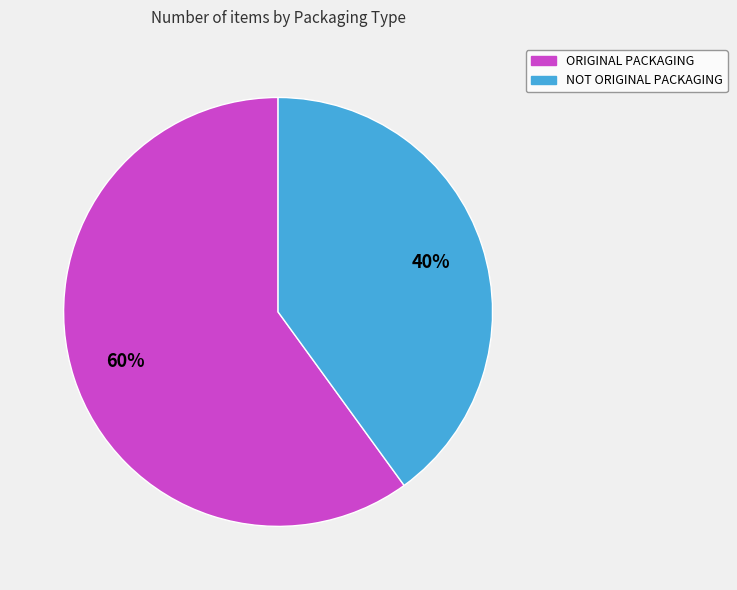

To the nearest percent, what is the combined percentage of ORIGINAL PACKAGING and NOT ORIGINAL PACKAGING?

100%